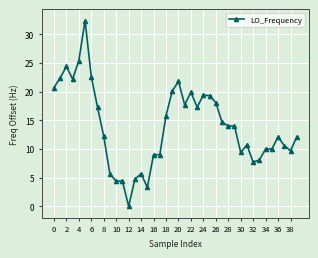

What is the maximum value shown in the chart?

32.4